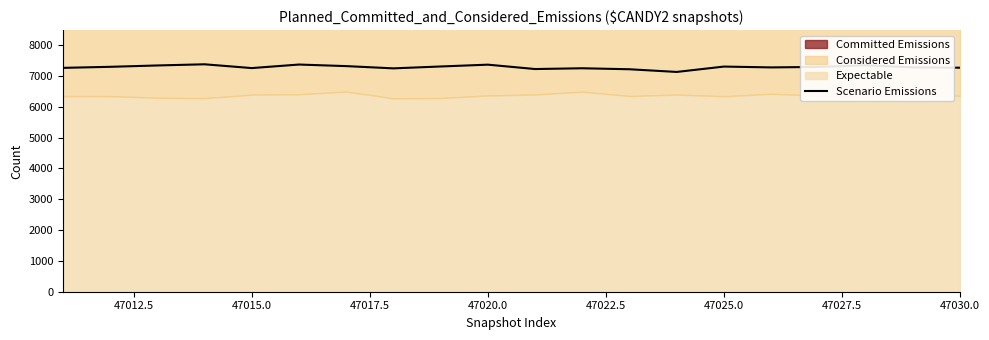

What is the difference between the second highest and minimum values?

240